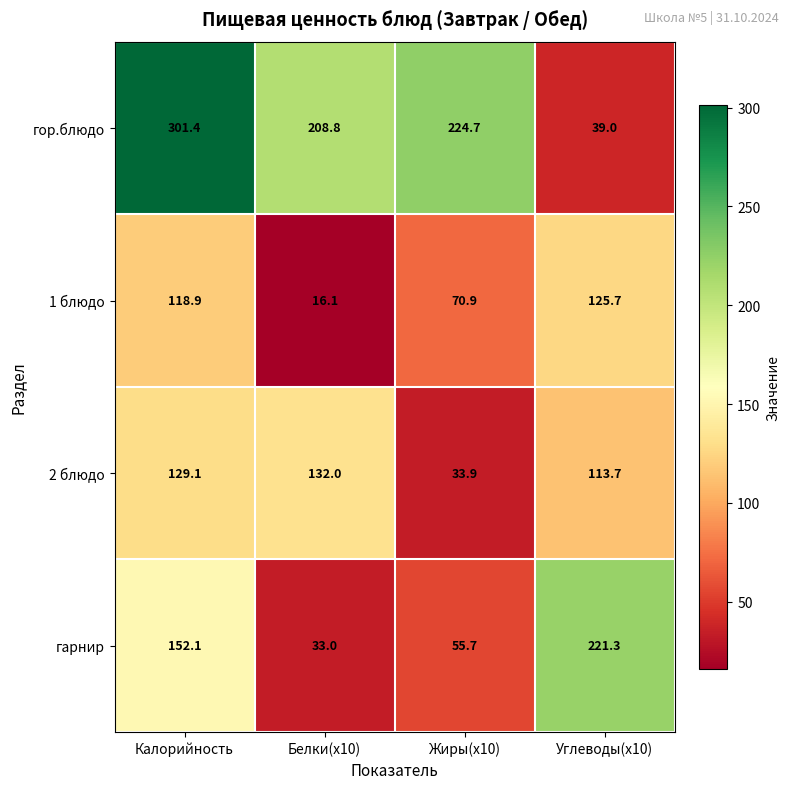

Which series has the largest total across all categories?

гор.блюдо